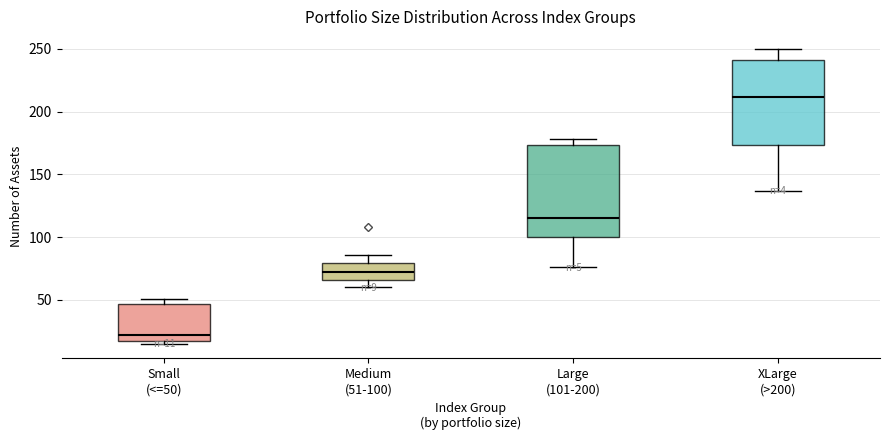

Comparing the boxes themselves (not the whiskers), which one is the tallest?

Large (101-200)